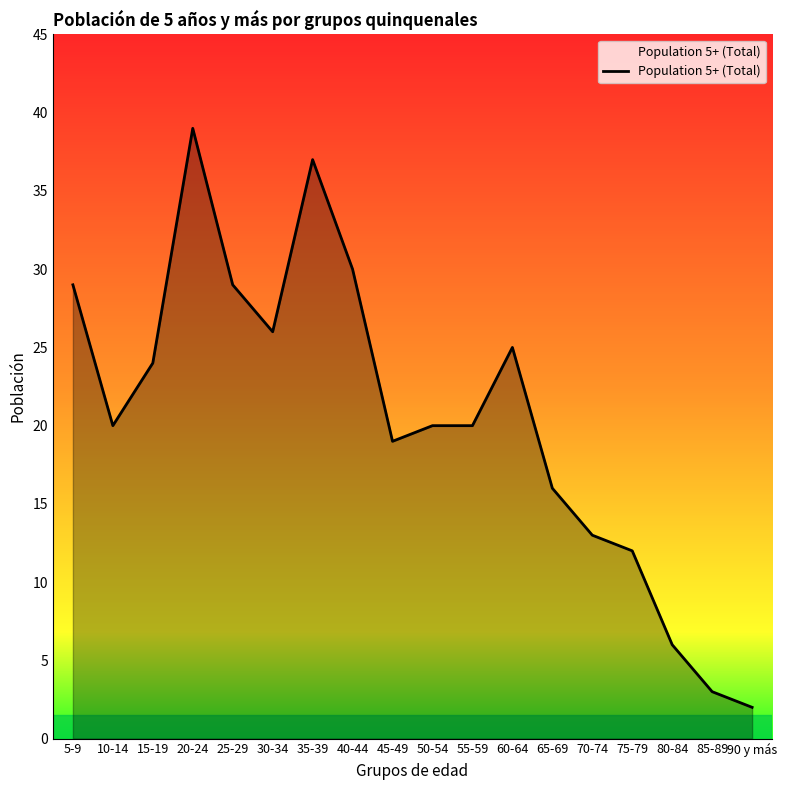

Count the number of categories in the chart.

18